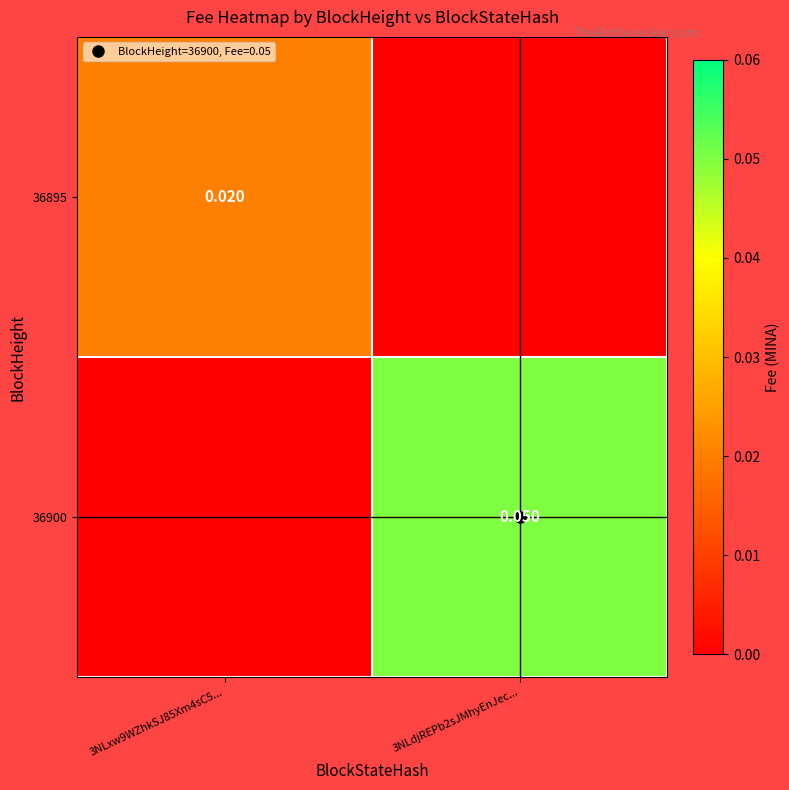

How many 36895 values are between 0 and 1?

2